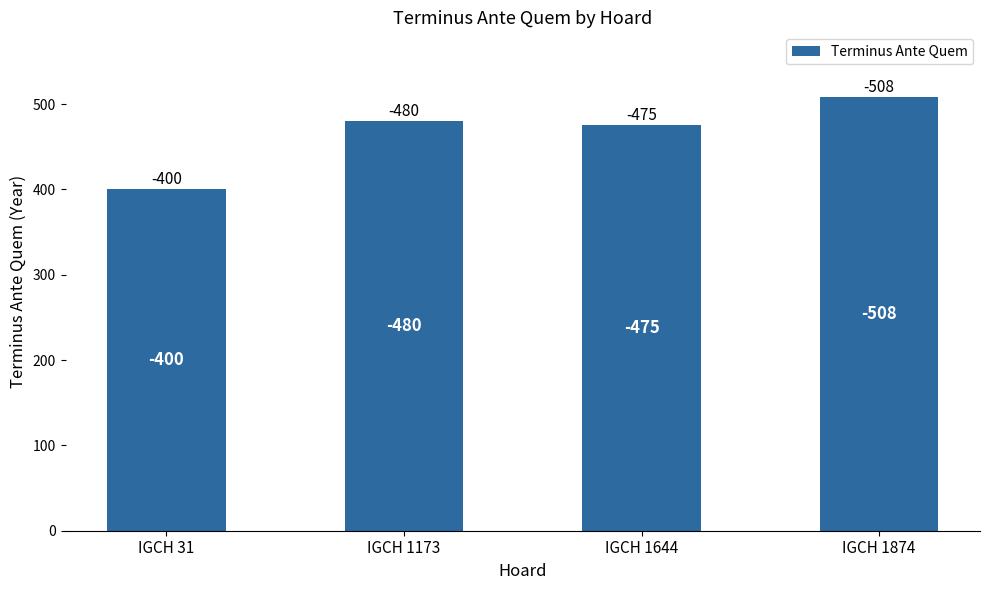

Where does the data first go above 480?

IGCH 1874